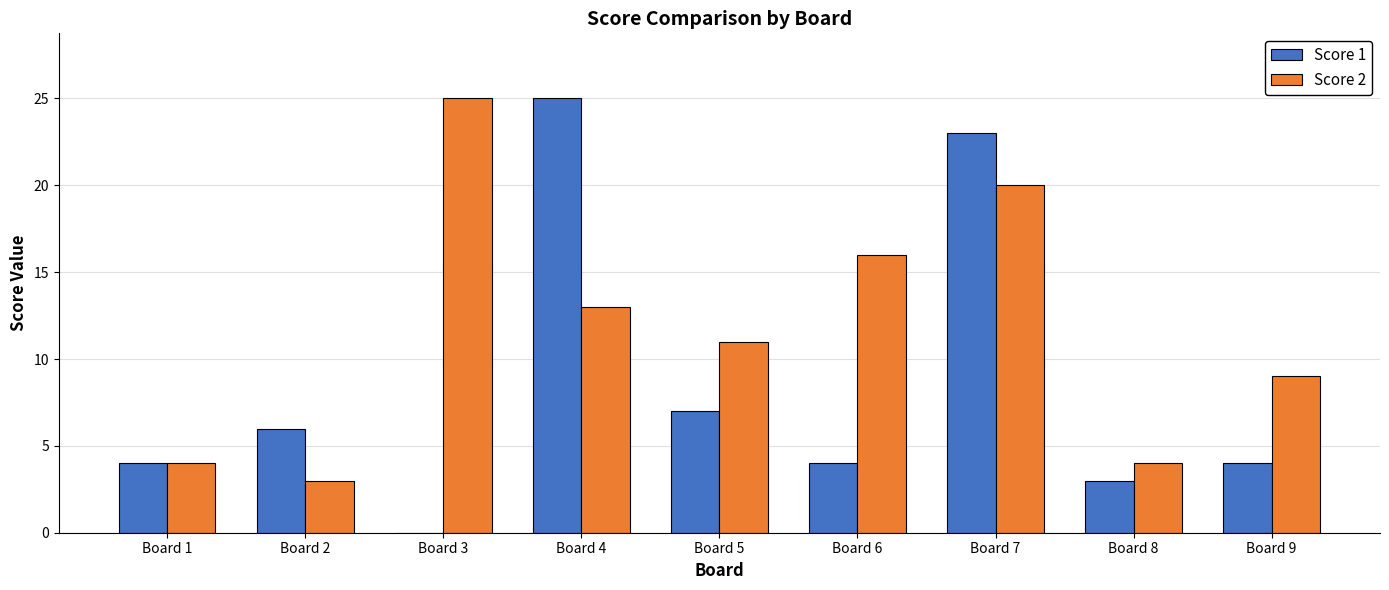

At which category is the sum across all series the highest?

Board 7